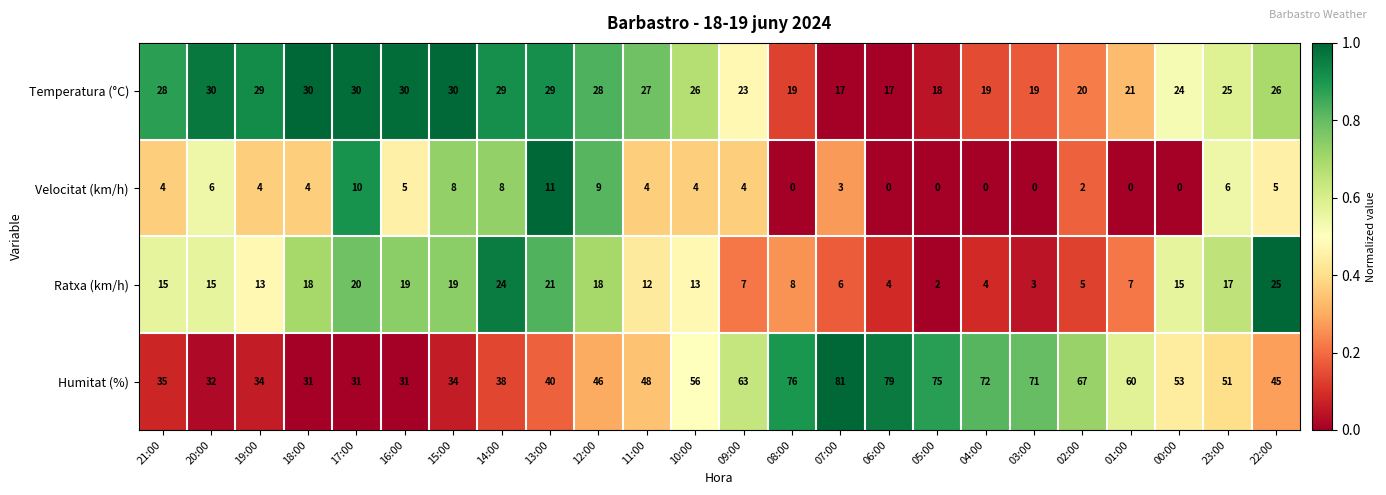

Which series has the widest spread of values?

Humitat (%)